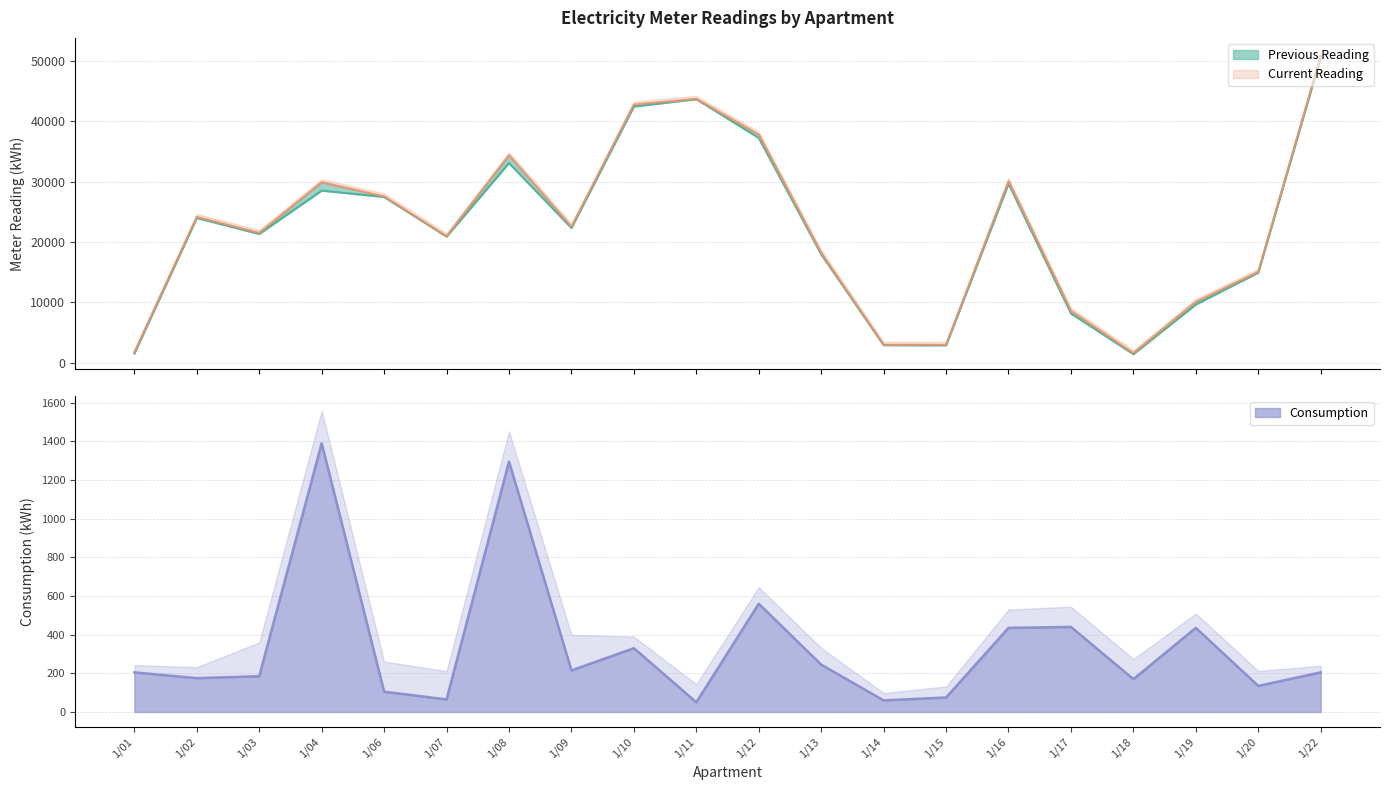

At which category is the sum across all series the highest?

1/22